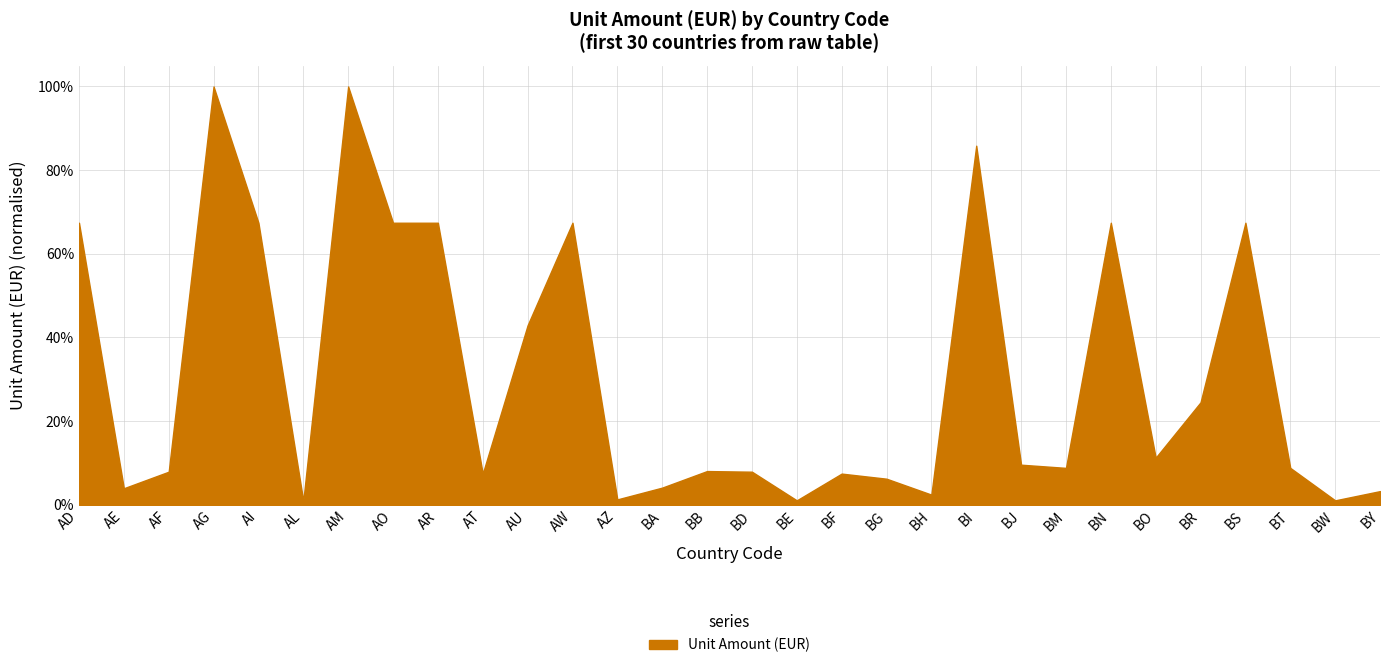

True or false: the data has more than 1 interior local peaks.

True